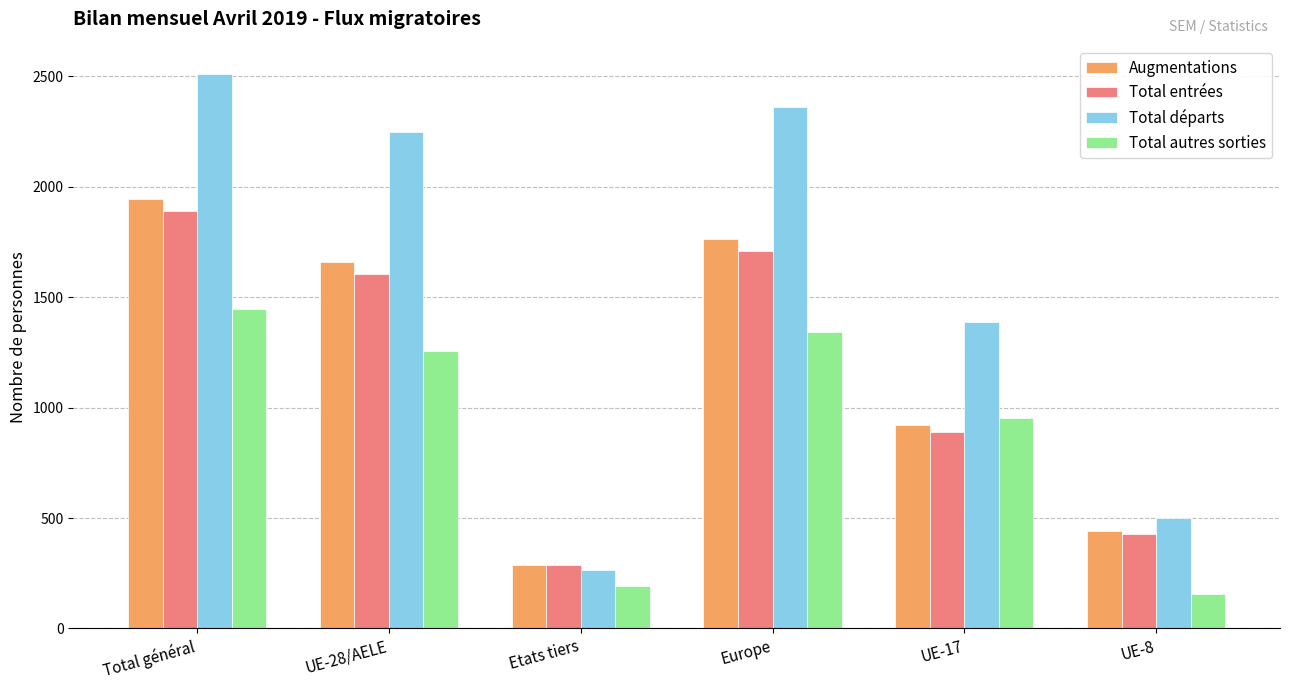

Where does the Augmentations series first go above 1659?

Total général